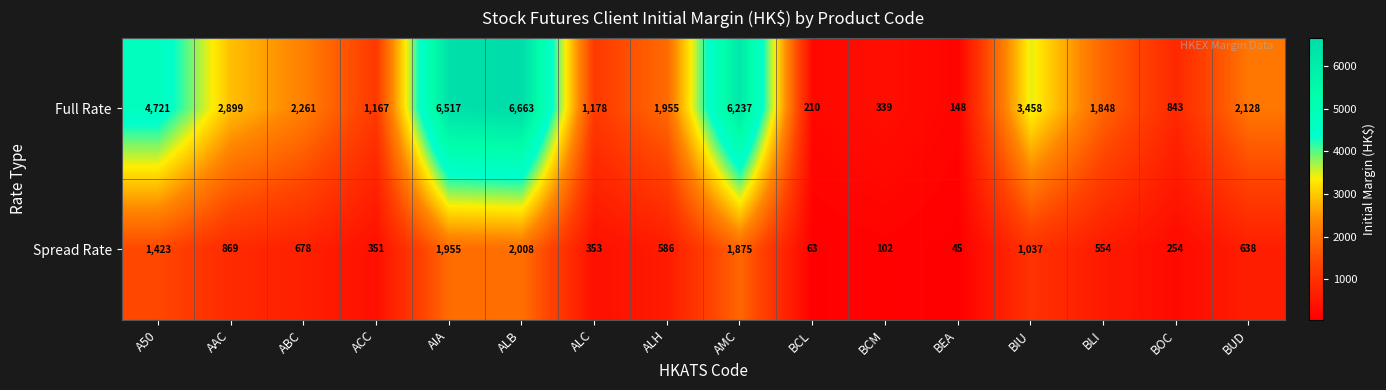

What is the maximum value shown in the chart?

6663